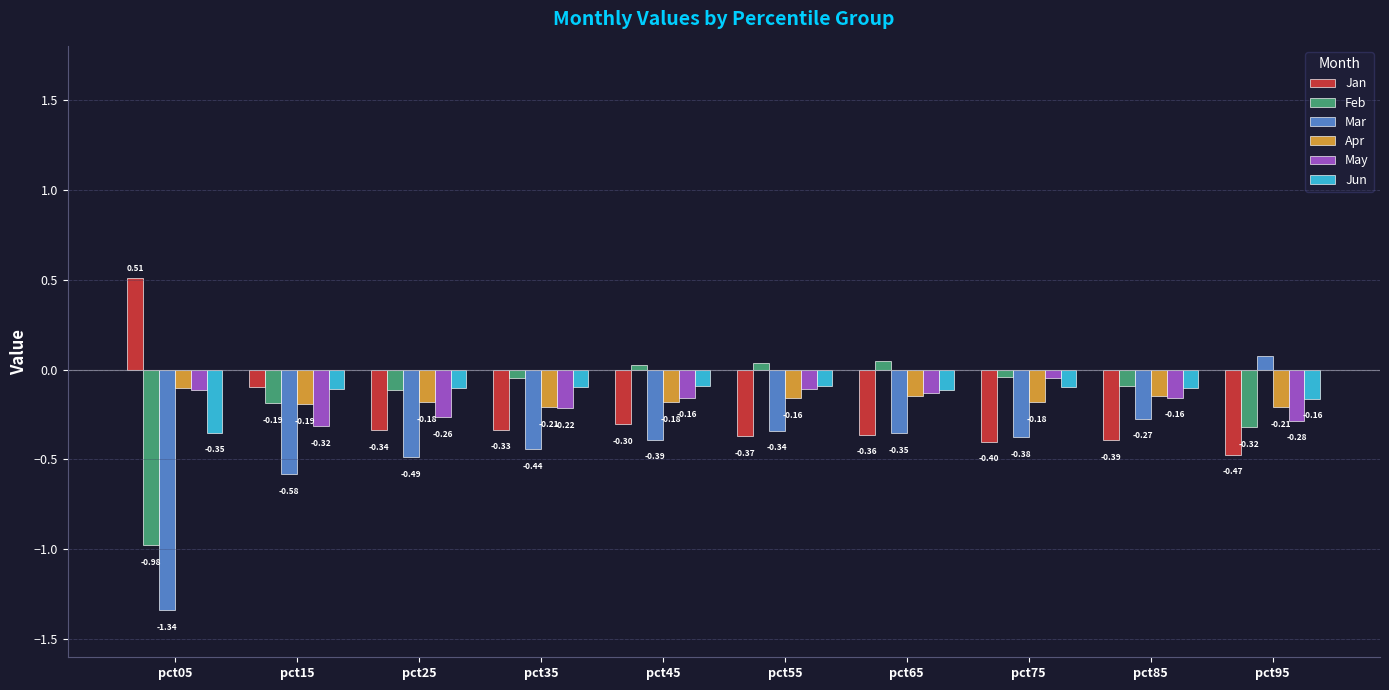

Are the bars grouped side by side (vs. stacked)?

Yes